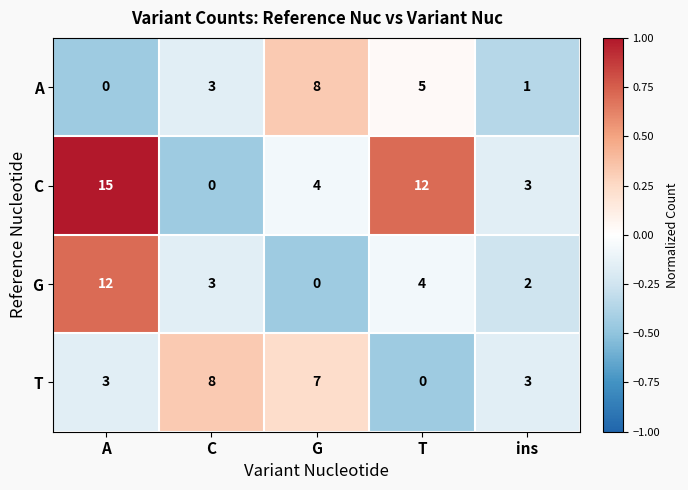

At which label does G first exceed 3?

A